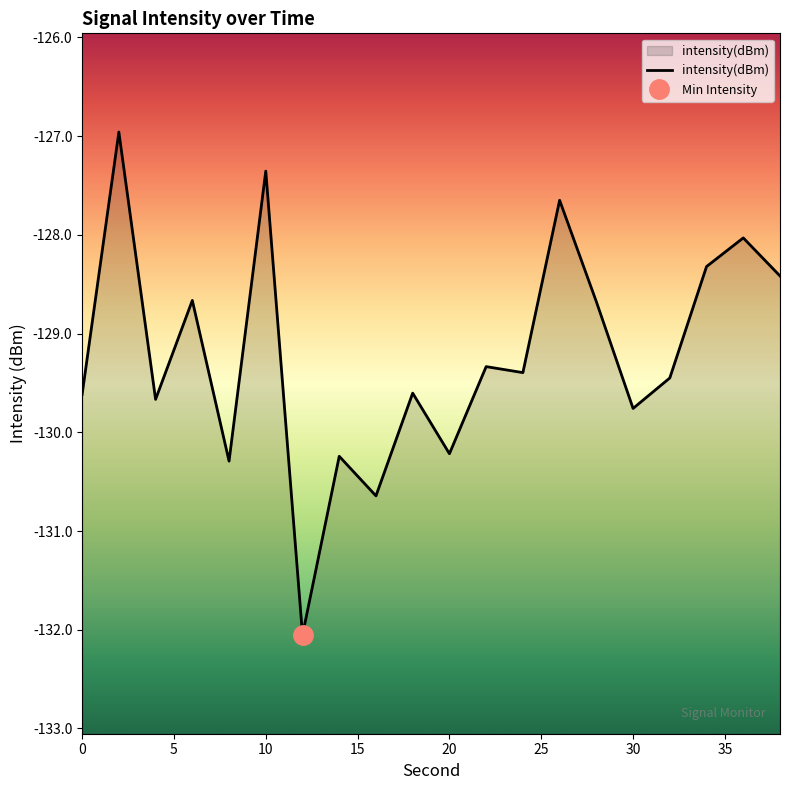

List the labels in order of value, largest first.

2, 10, 26, 36, 34, 38, 6, 28, 22, 24, 32, 18, 0, 4, 30, 20, 14, 8, 16, 12